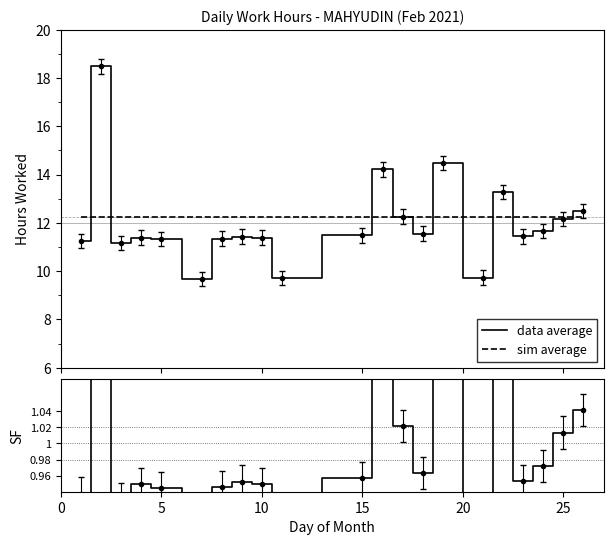

Which series has the largest total across all categories?

sim average